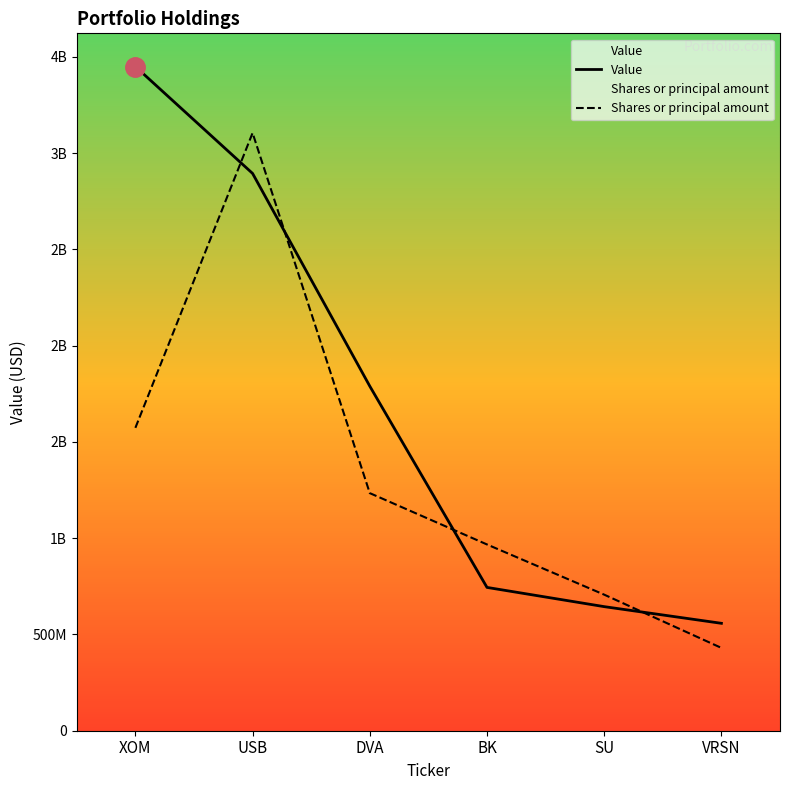

What is the difference between the Shares or principal amount values at DVA and BK?

266578313.8